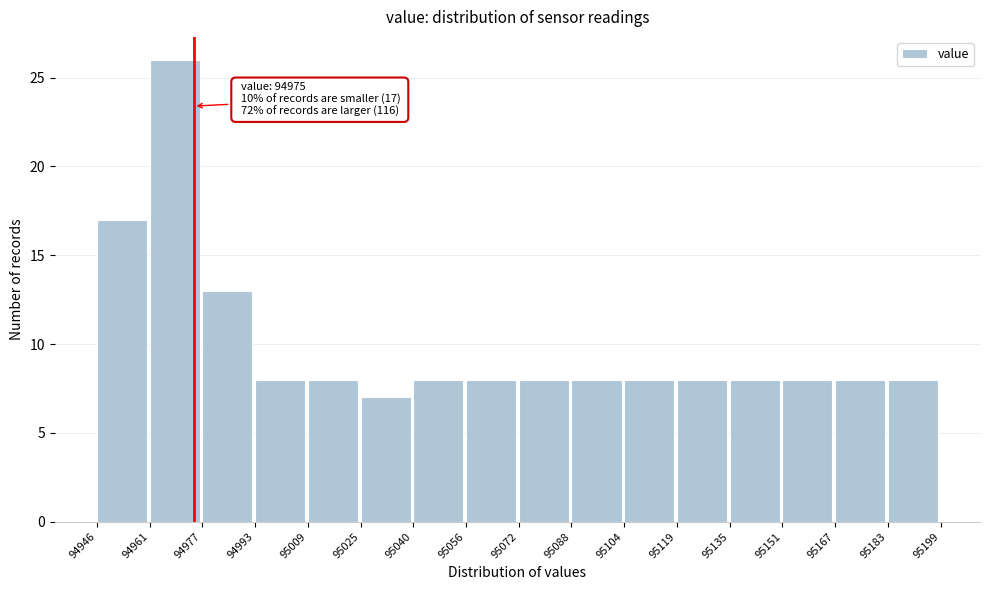

Over which range of the x-axis is the bar tallest?

94961 to 94977